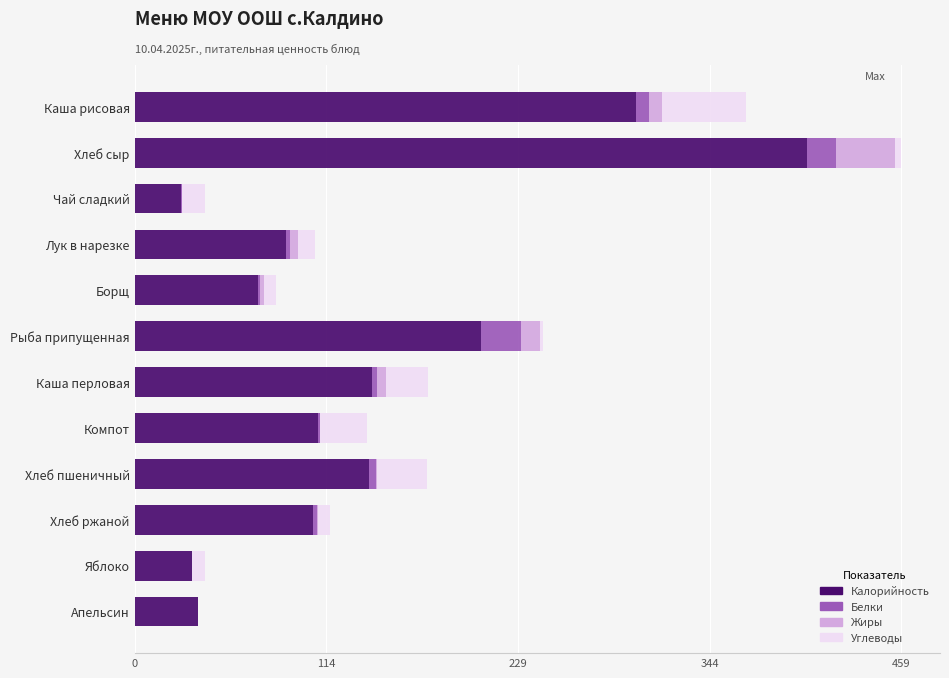

At which category is the sum across all series the highest?

Хлеб сыр